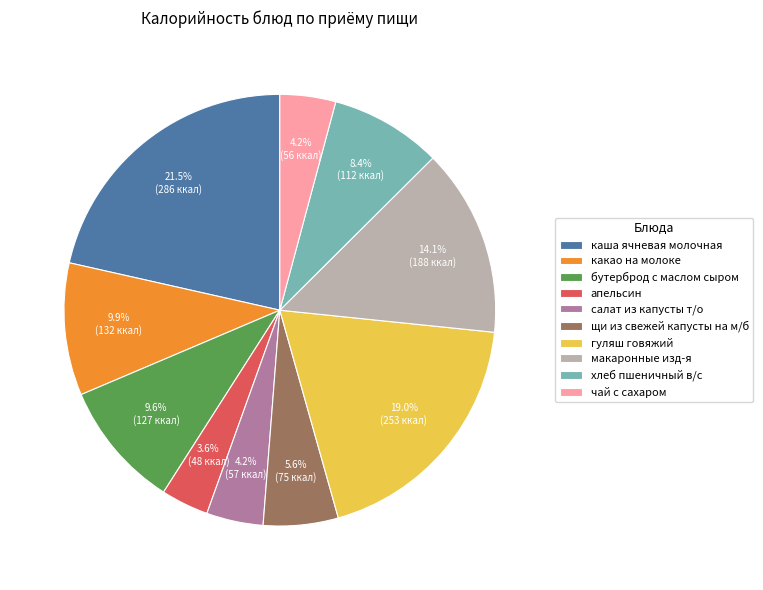

How much of the chart is everything except хлеб пшеничный в/с?

91.6%